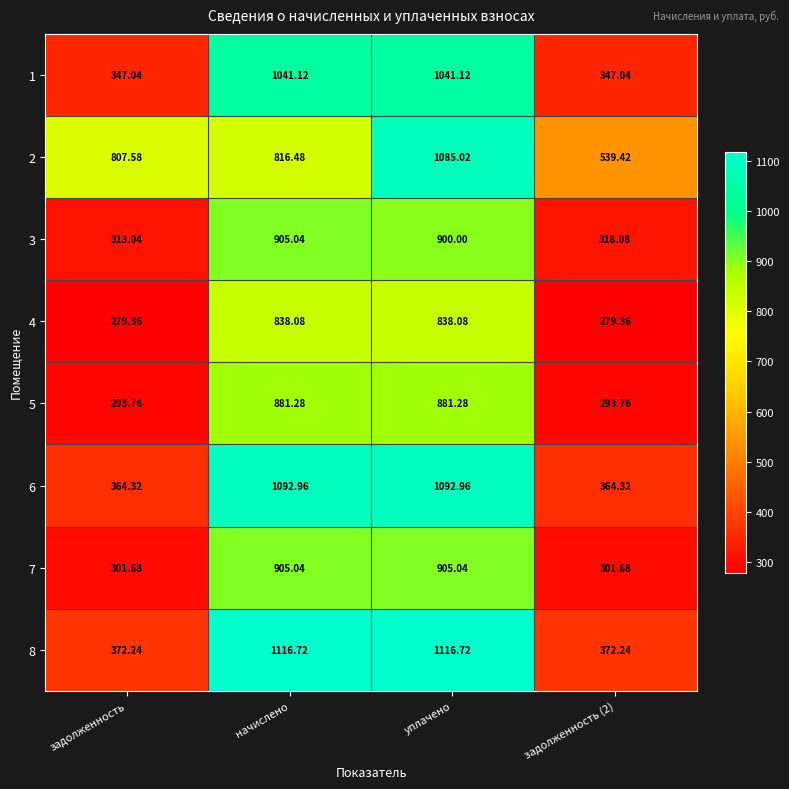

Is the value of 3 at задолженность greater than the value of 8 at задолженность?

No